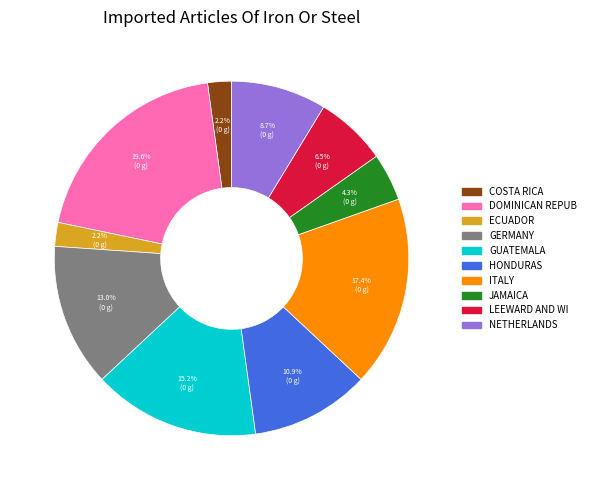

Is there a majority slice in this chart?

No